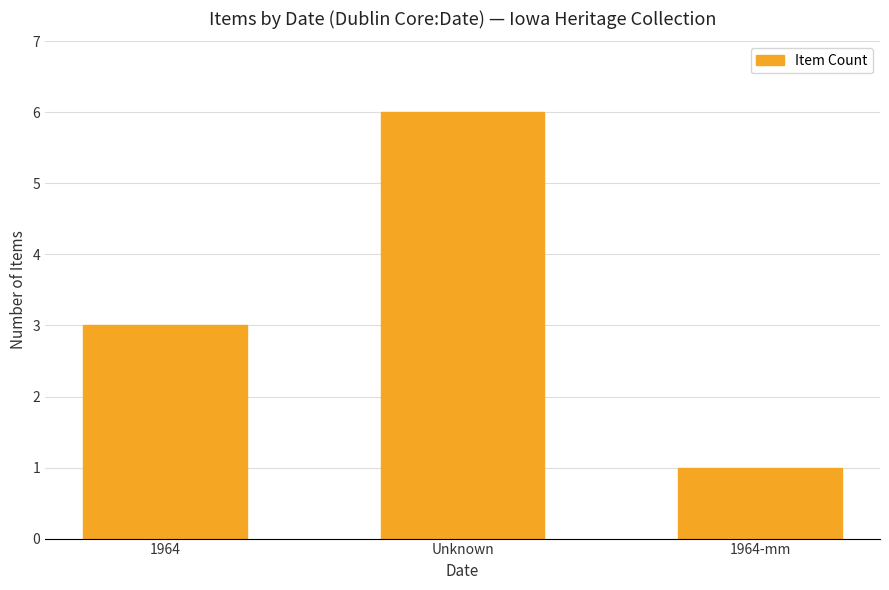

Is it true that the value at 1964 is 3?

True